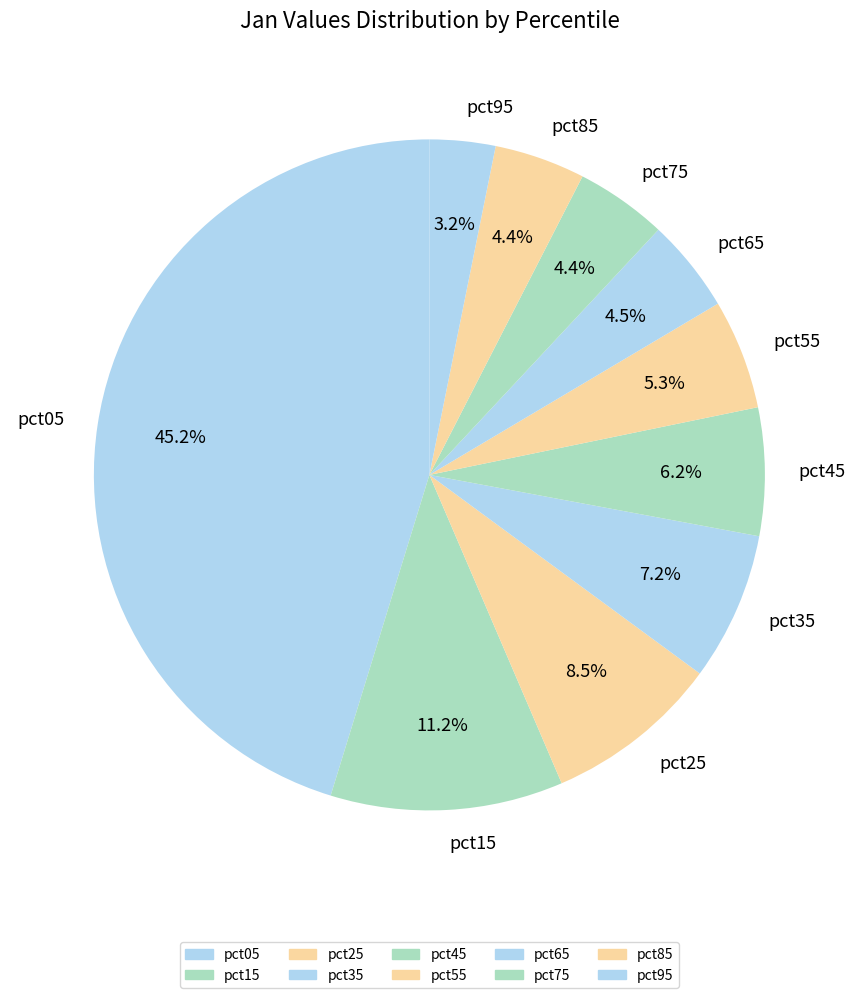

To the nearest percent, what is the difference between the pct15 and pct85 slice percentages?

7%